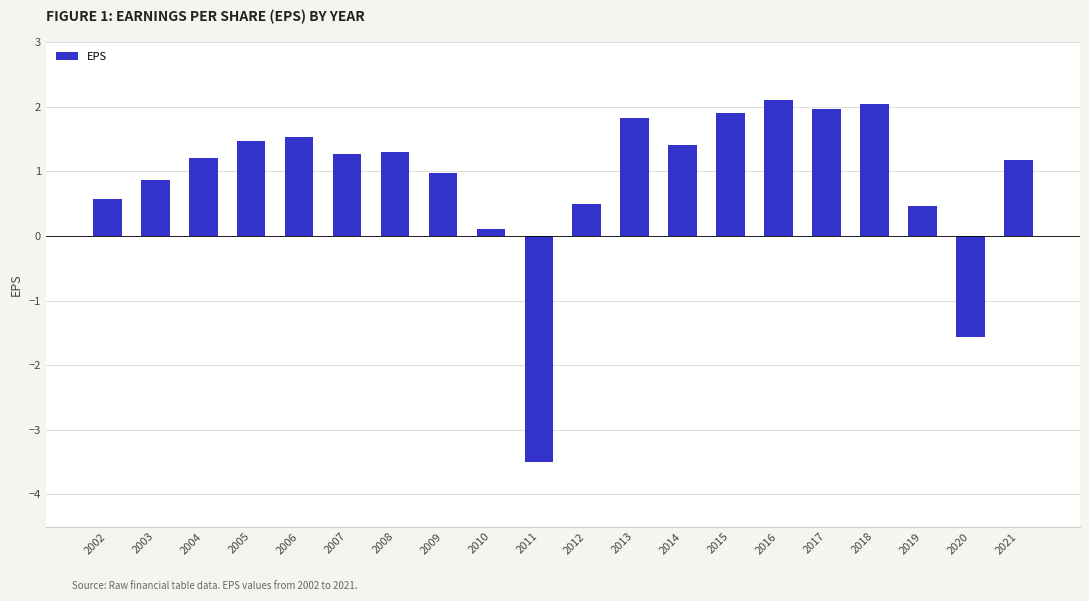

Reading left to right, extract all data points from this chart.

2002=0.6	2003=0.9	2004=1.2	2005=1.5	2006=1.5	2007=1.3	2008=1.3	2009=1.0	2010=0.1	2011=-3.5	2012=0.5	2013=1.8	2014=1.4	2015=1.9	2016=2.1	2017=2.0	2018=2.0	2019=0.5	2020=-1.6	2021=1.2